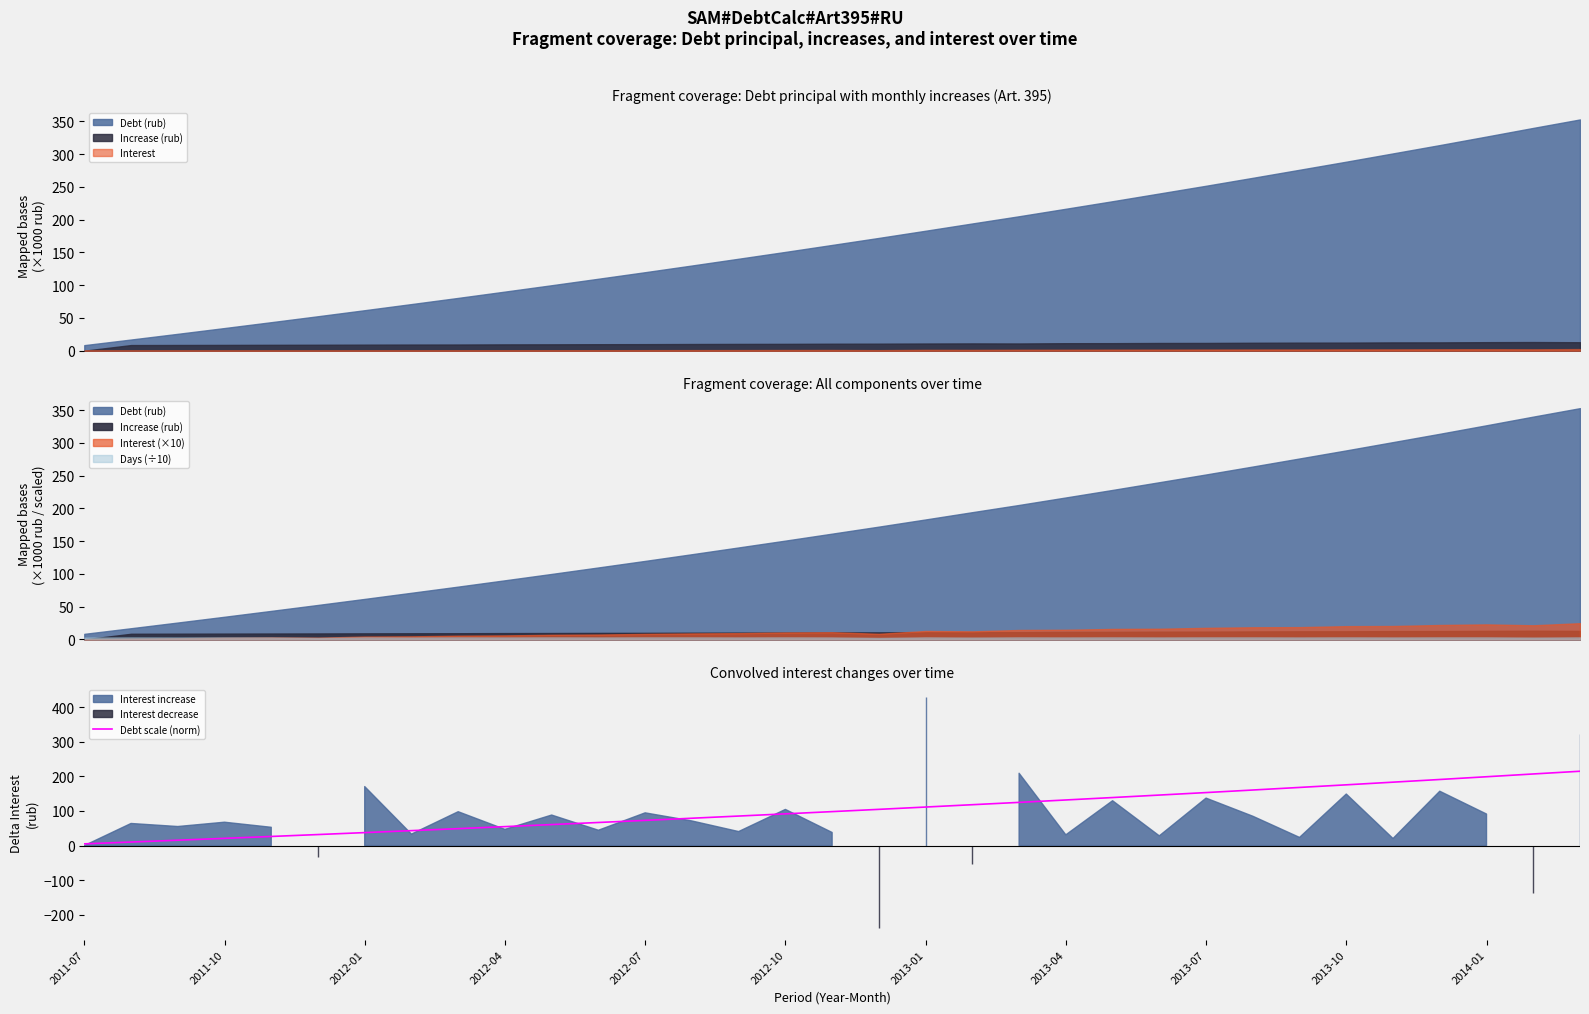

Does the chart have visible grid lines?

No